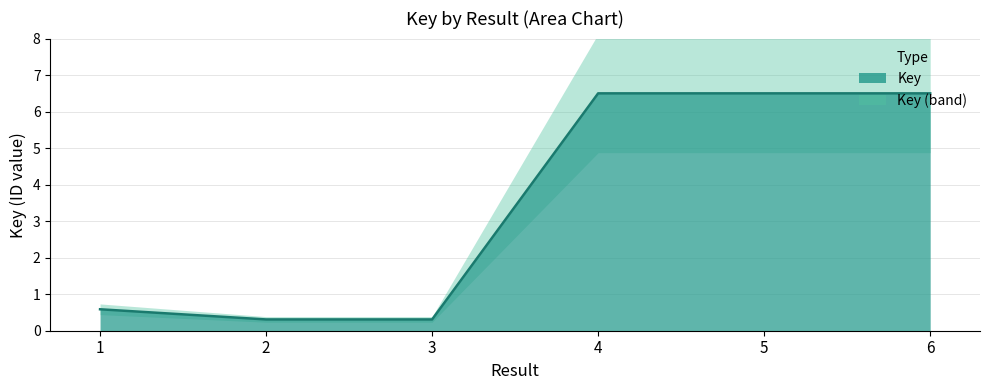

How many categories are shown in the chart?

6